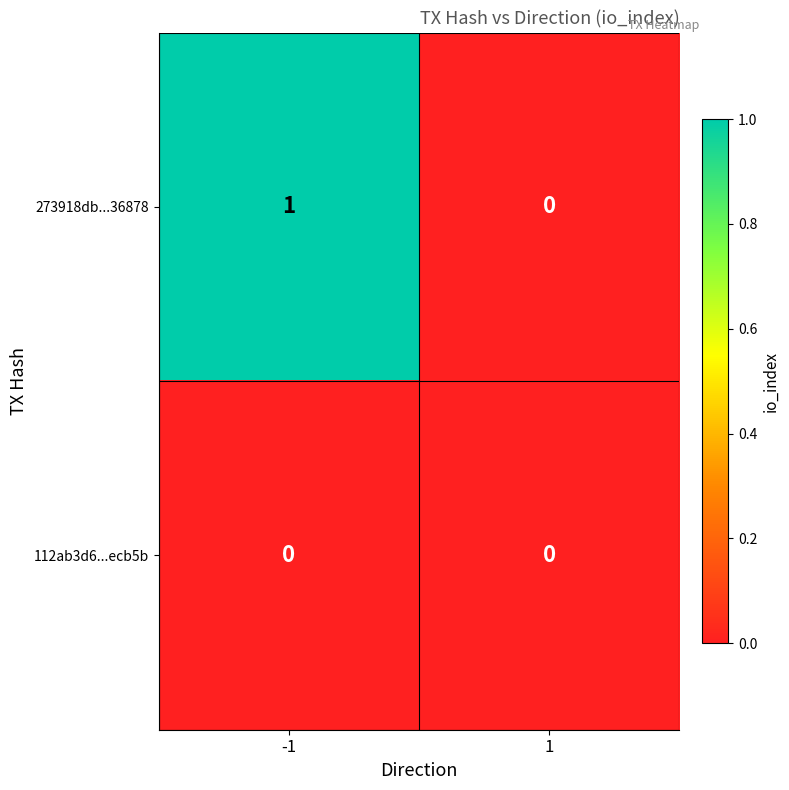

How many categories are shown in the chart?

2